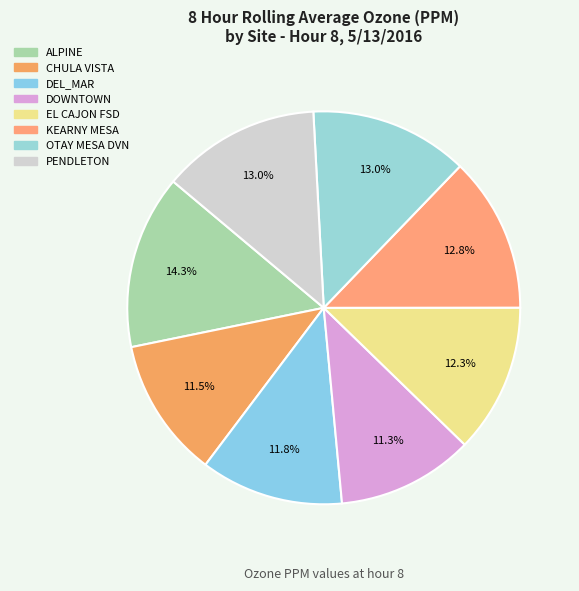

Rank the categories by value from lowest to highest.

DOWNTOWN, CHULA VISTA, DEL_MAR, EL CAJON FSD, KEARNY MESA, OTAY MESA DVN, PENDLETON, ALPINE